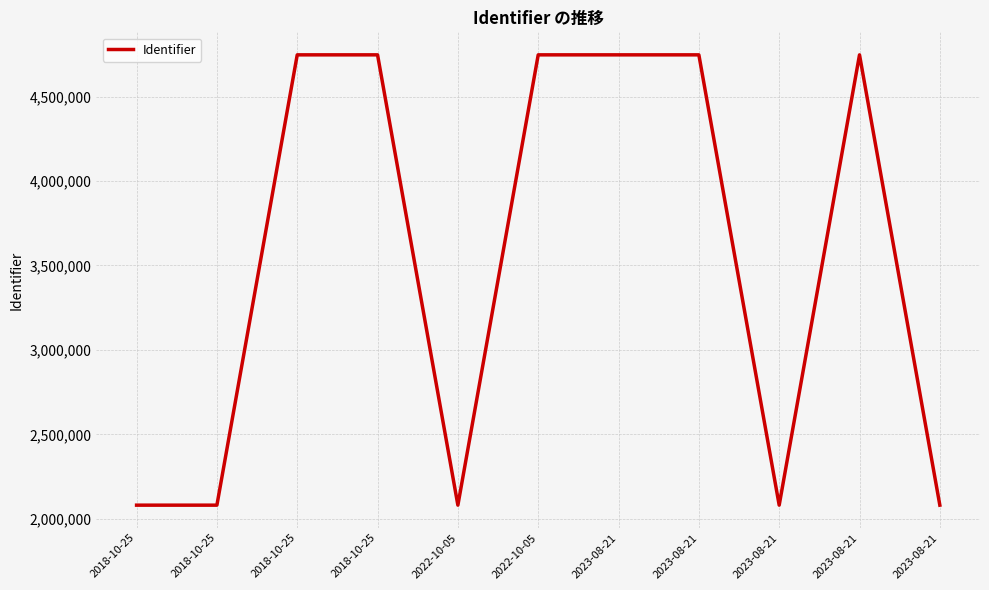

Does the chart have visible grid lines?

Yes